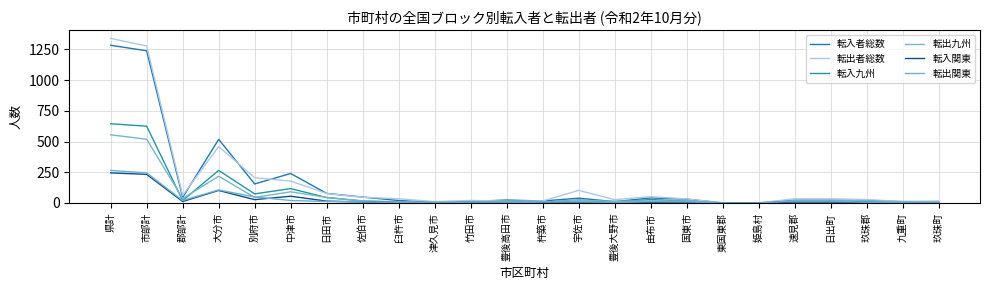

What position from the right is 市部計?

23